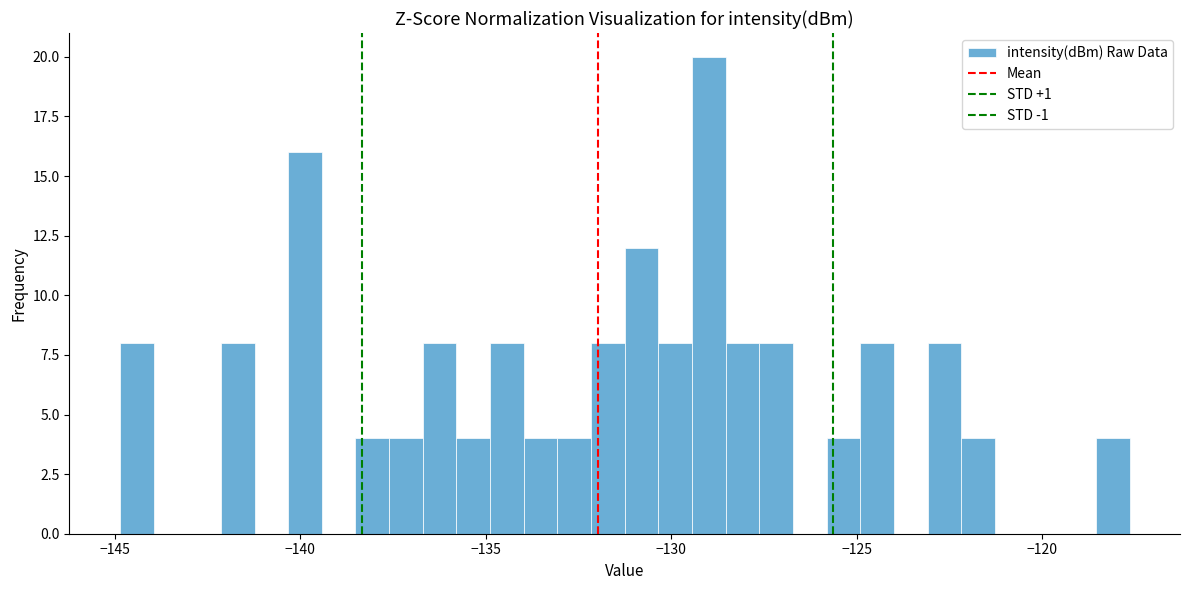

Around what value on the x-axis is the tallest bar? Give the approximate position of its centre, as read against the axis.

-129.0